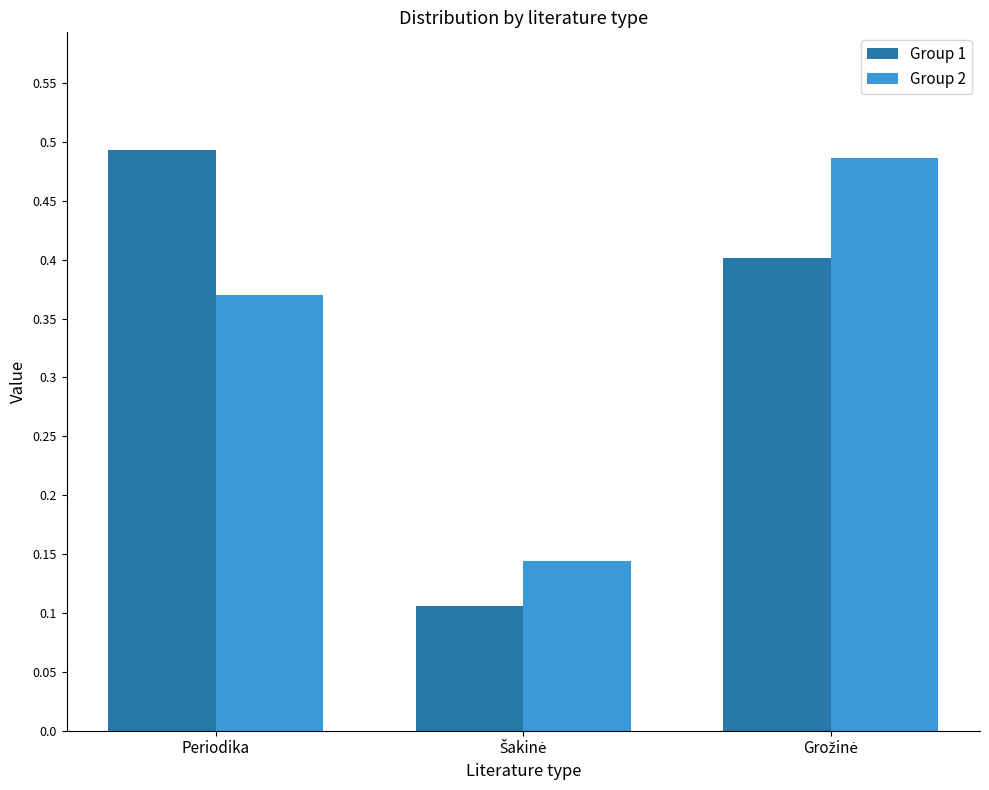

What is the average value of the Group 2 series?

0.3